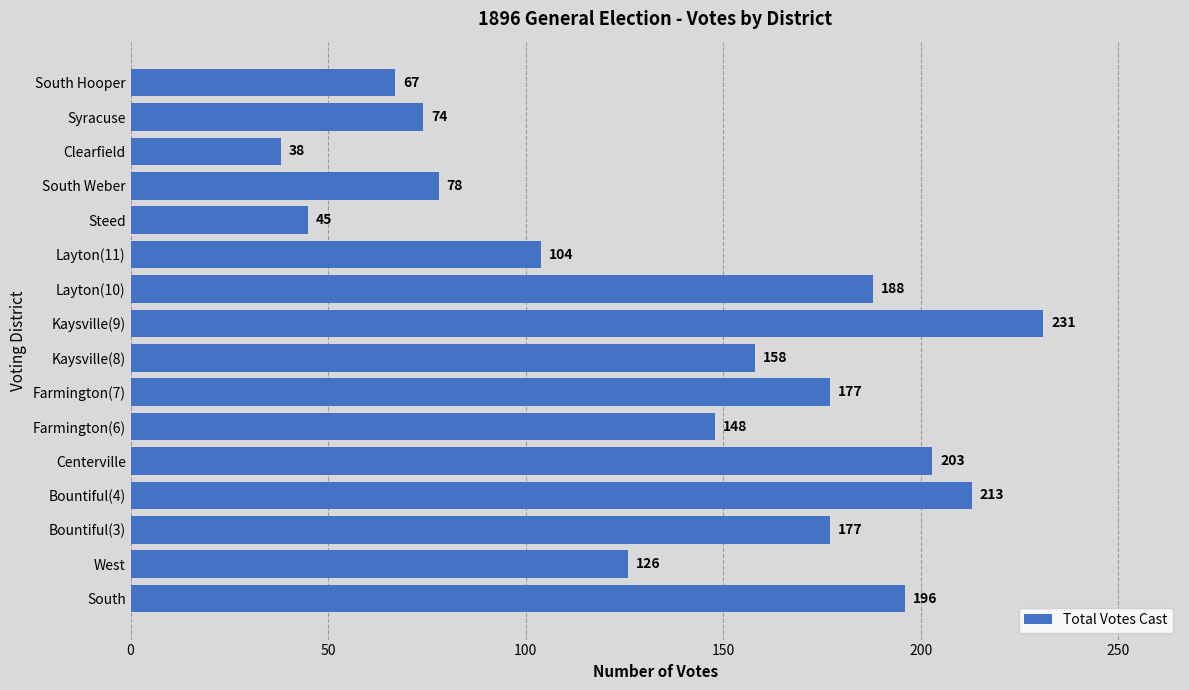

Between Clearfield and Kaysville(8), which is larger?

Kaysville(8)